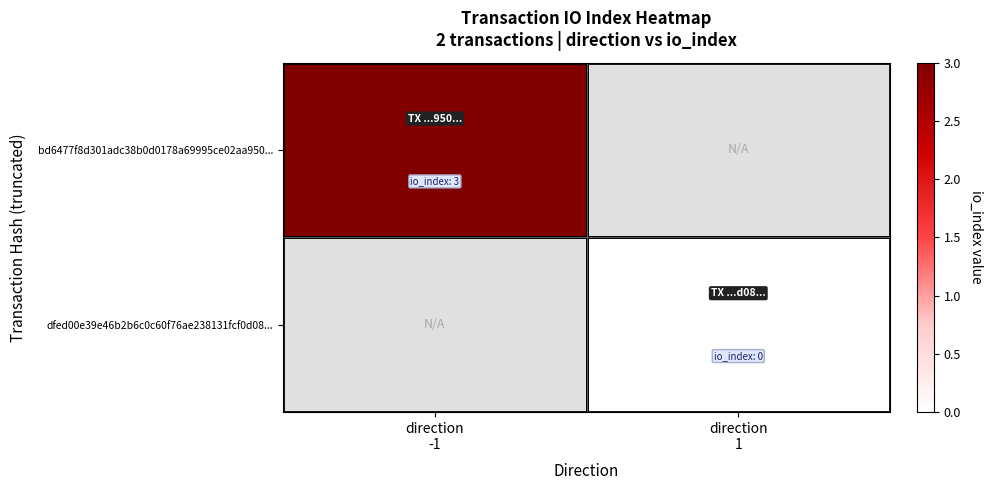

Rank the series by their average value, from lowest to highest.

bd6477f8d301adc38b0d0178a69995ce02aa950..., dfed00e39e46b2b6c0c60f76ae238131fcf0d08...